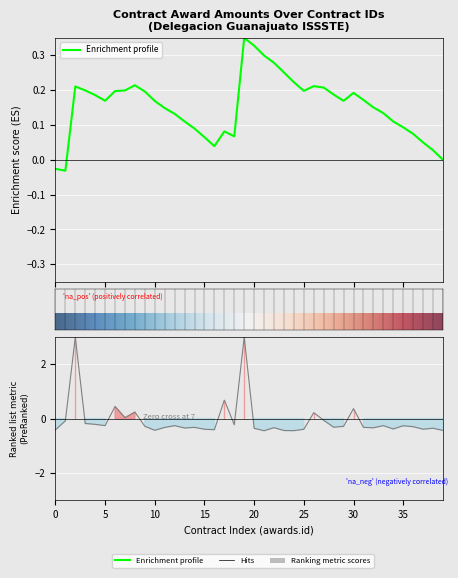

How many values are below 0?

32